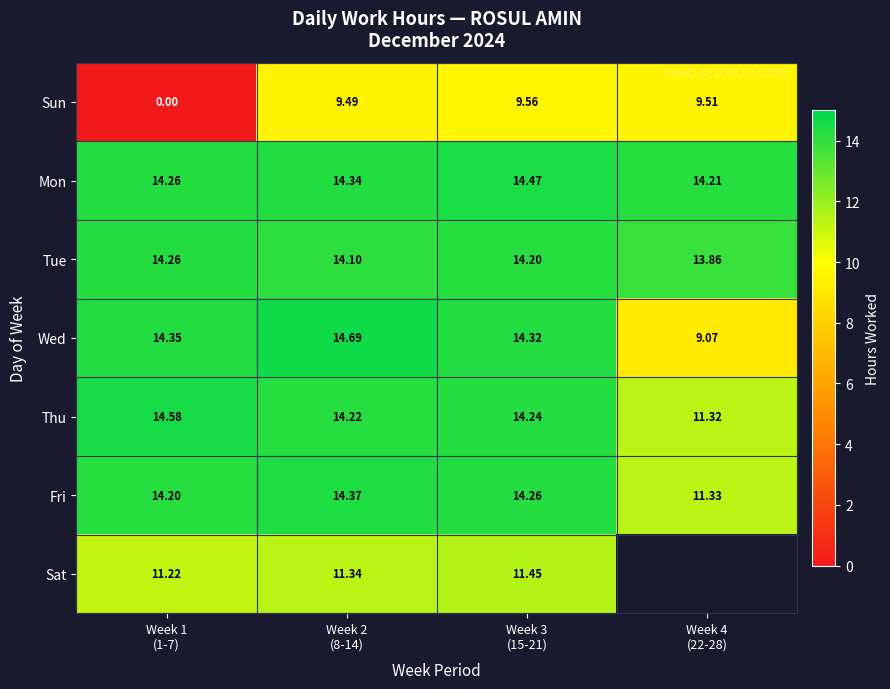

How many data points in Tue are above 14?

3